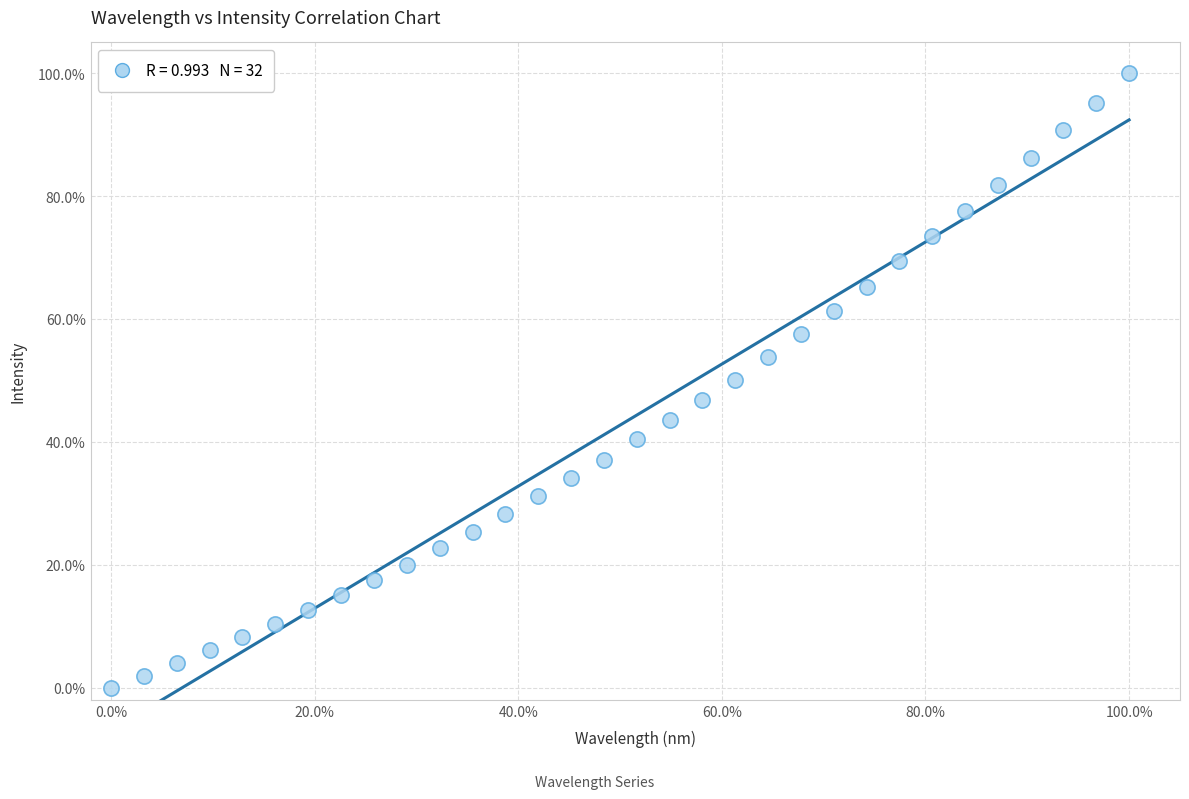

What is the range of Y values (max minus min)?

100.0